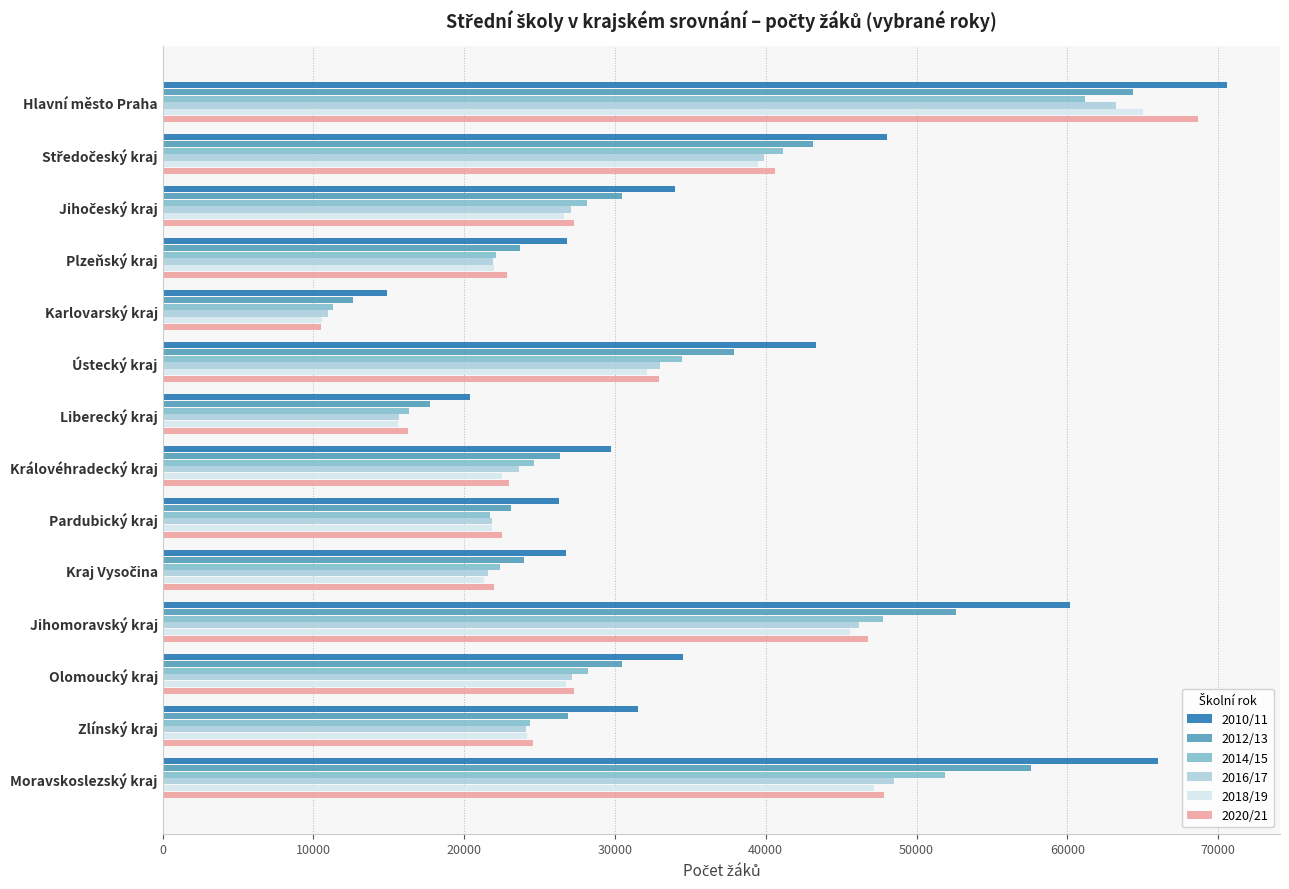

What is the greatest value displayed?

70583